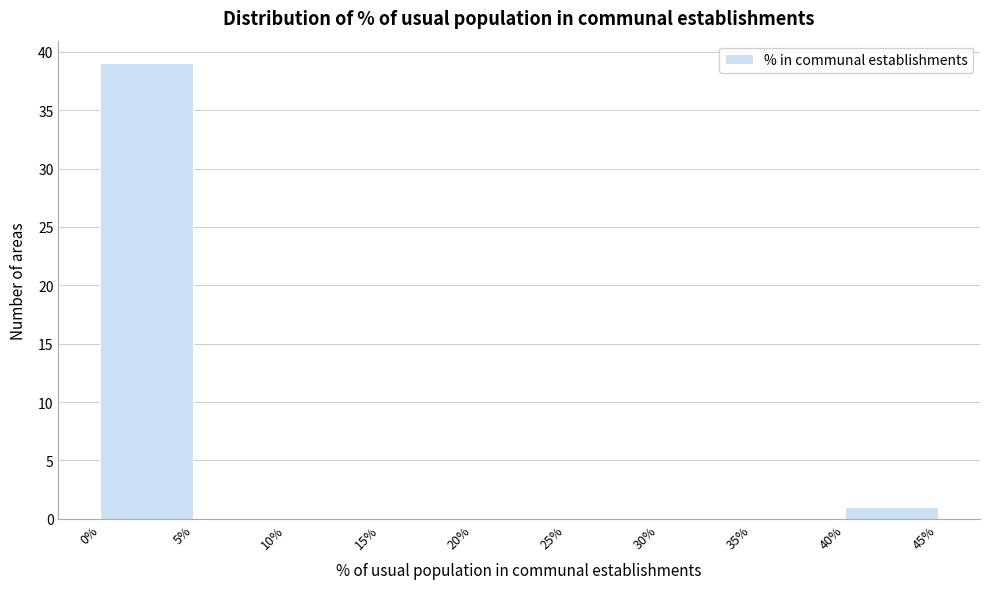

Reading left to right, list every bar in this chart as the range it spans on the x-axis followed by its height. The values are not printed on the chart, so give them approximately, as read against the axis.

0% to 5%: 39
5% to 10%: 0
10% to 15%: 0
15% to 20%: 0
20% to 25%: 0
25% to 30%: 0
30% to 35%: 0
35% to 40%: 0
40% to 45%: 1